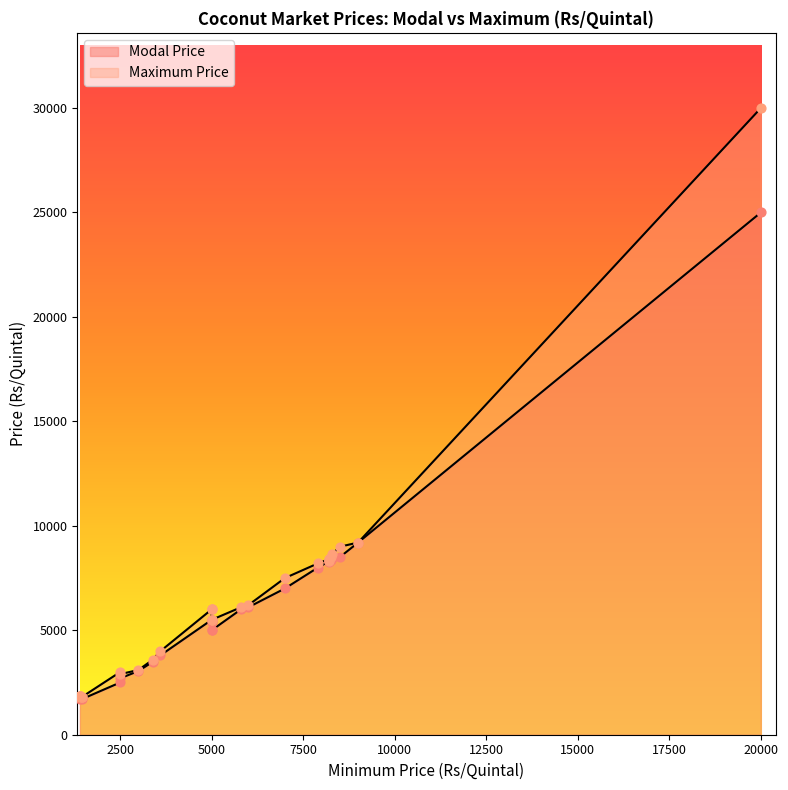

What is the total value across all series at 1400?

3650